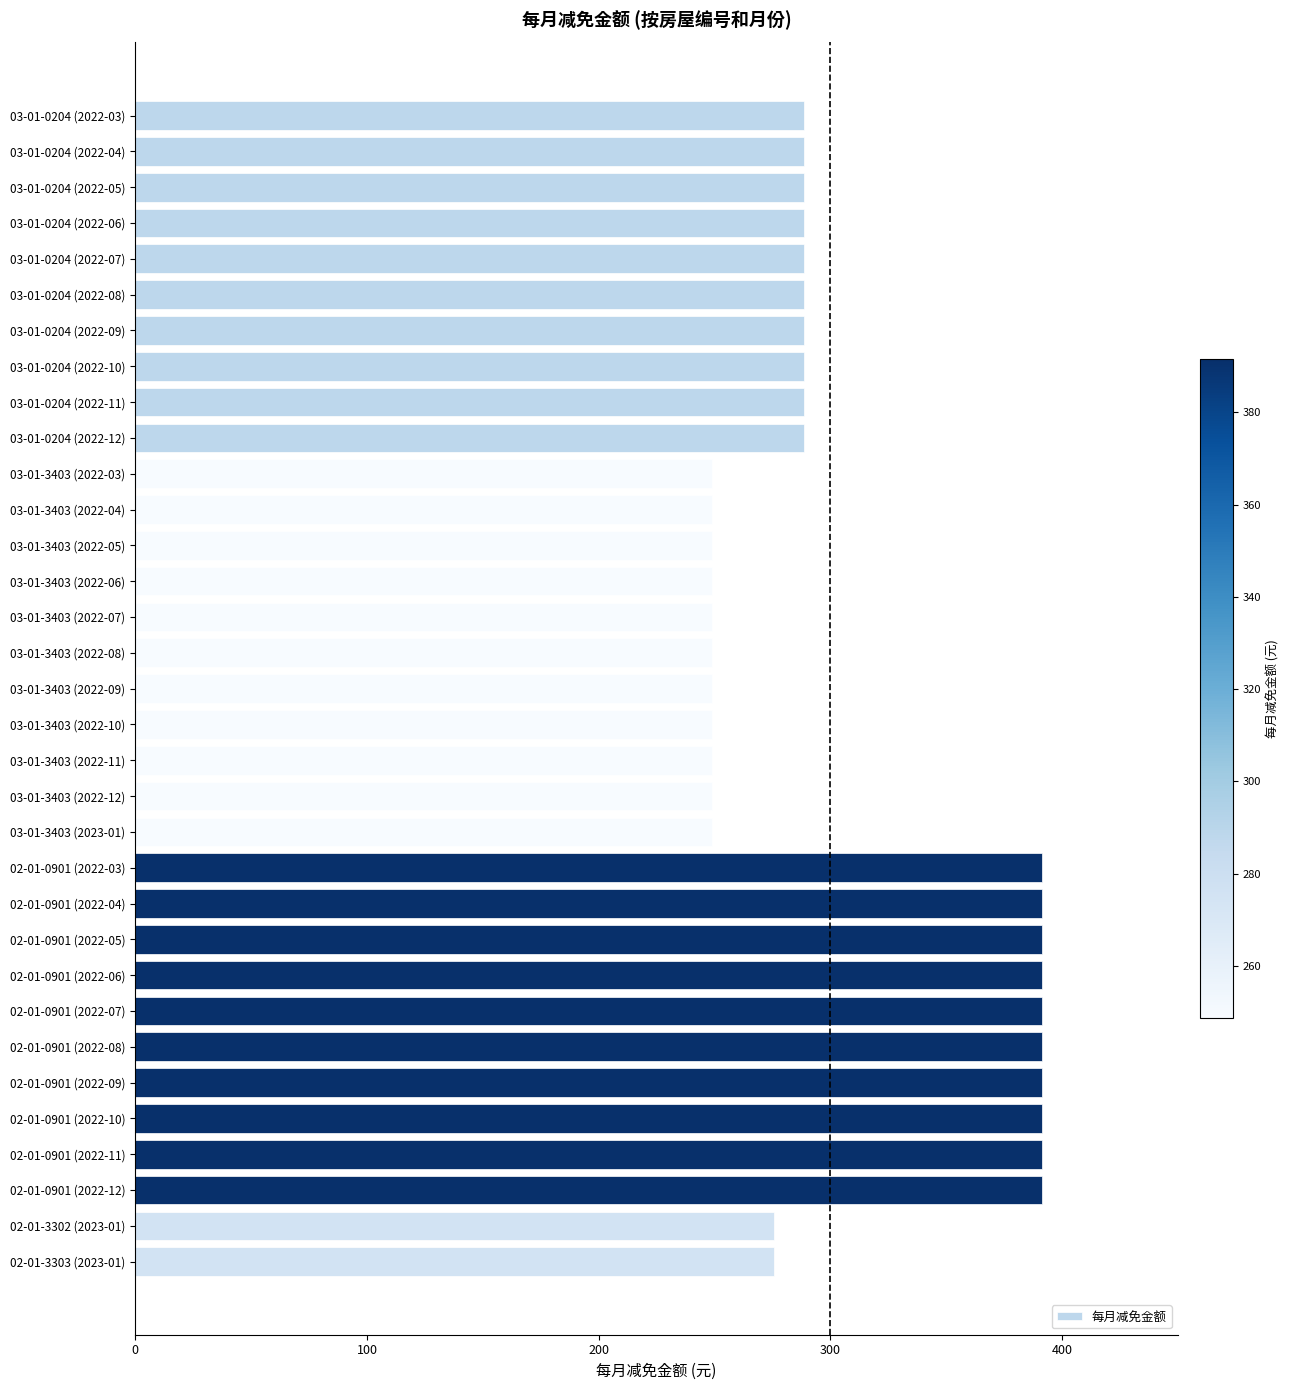

What is the difference between the maximum and second lowest values?

142.7